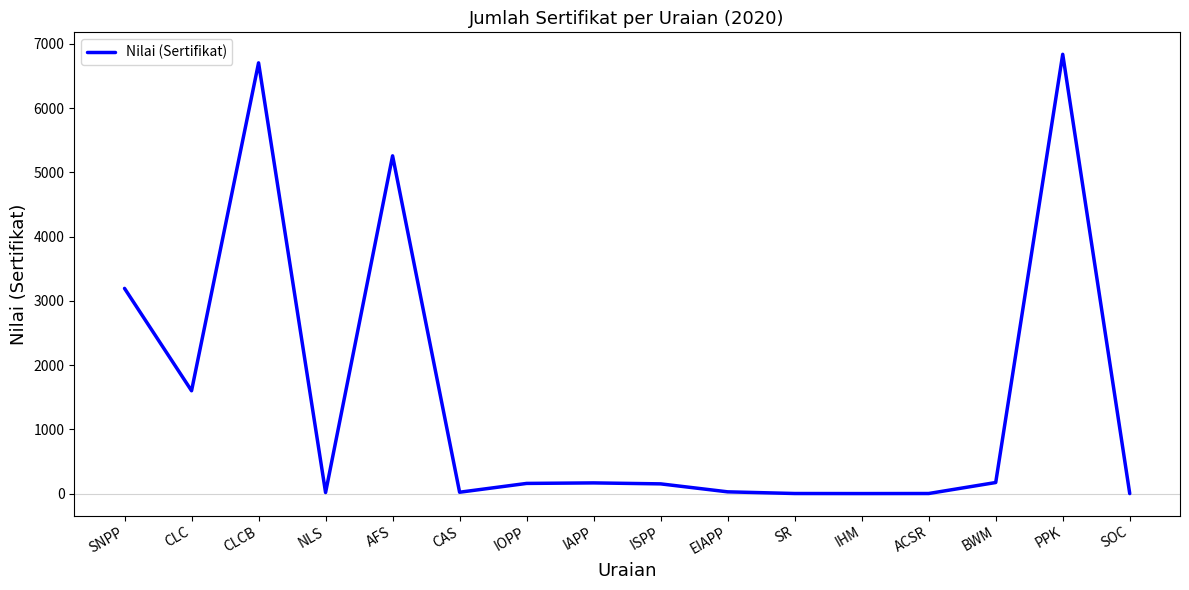

Where is the data nearest to the value 3418?

SNPP